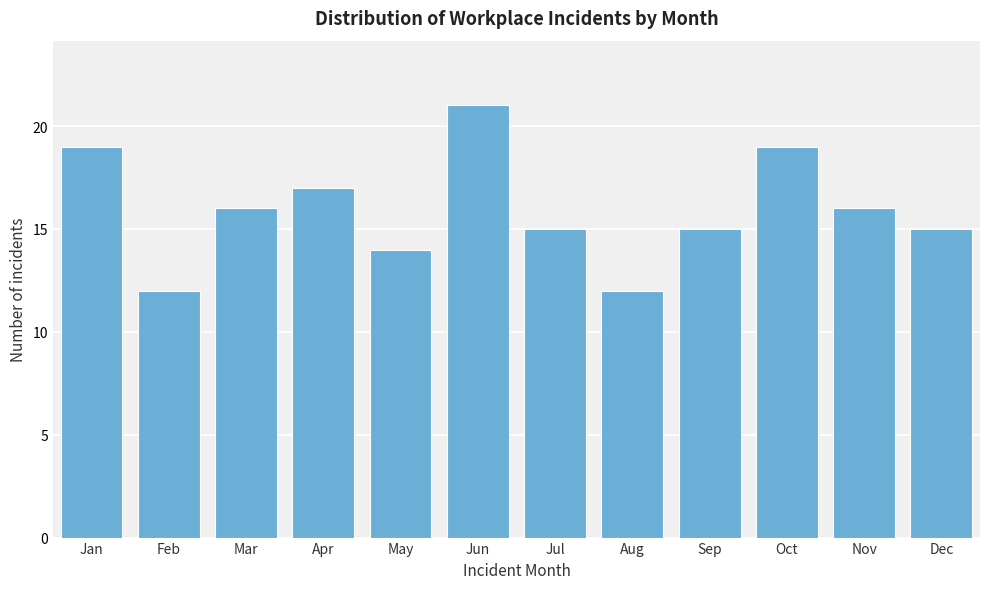

Reading left to right, list all the values displayed in this chart.

19	12	16	17	14	21	15	12	15	19	16	15